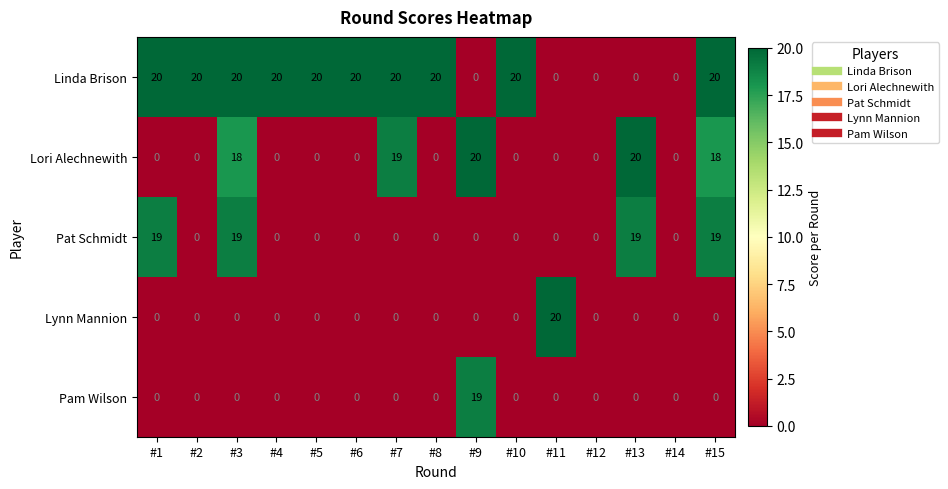

Which series changed the most between #5 and #7?

Lori Alechnewith